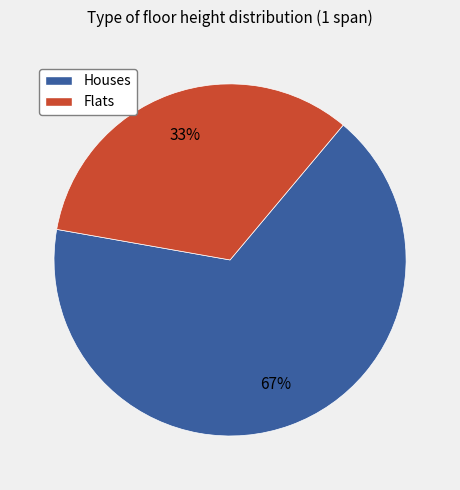

Is it true that Flats is 22% of the pie?

False